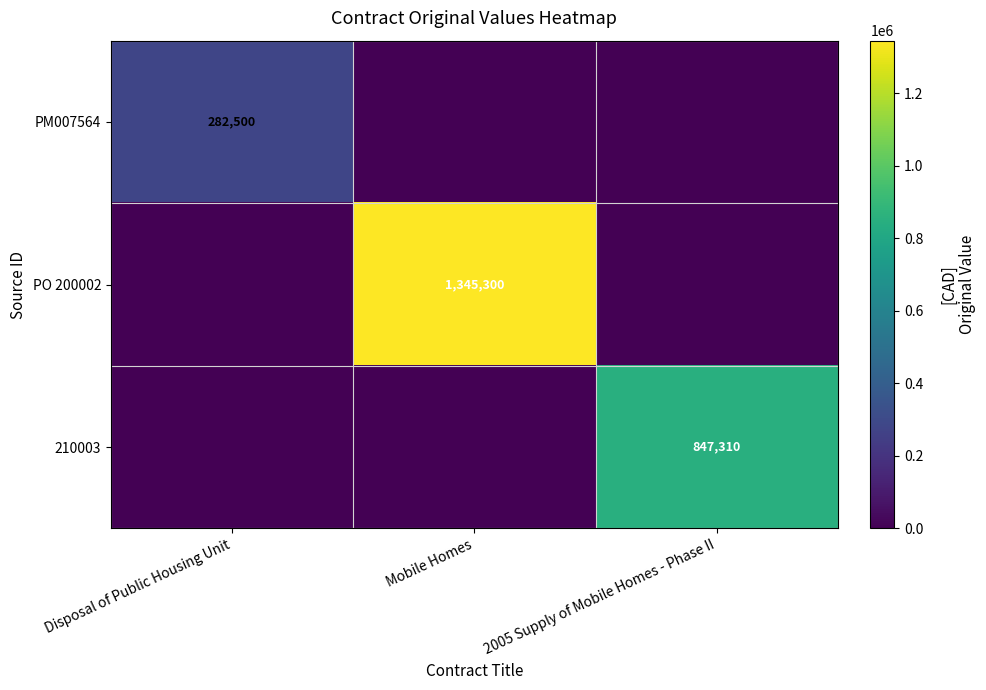

Is it true that PO 200002 equals 1856664 at Mobile Homes?

False